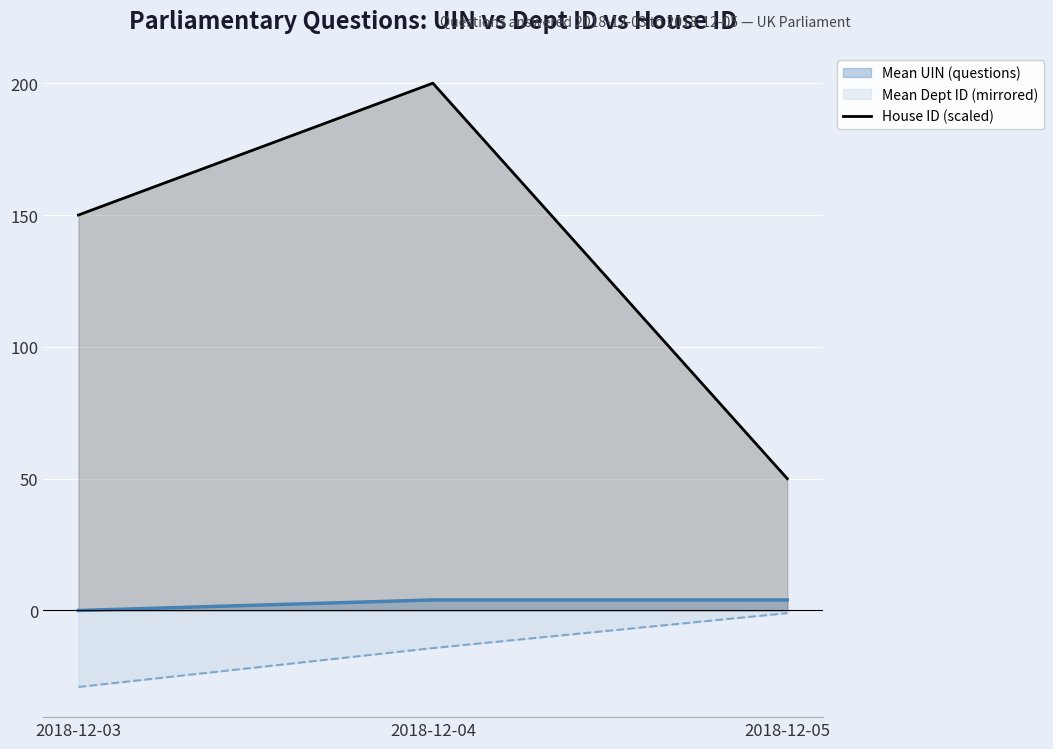

The Mean UIN (questions) series shows -2.4 at 2018-12-03. True or false?

False